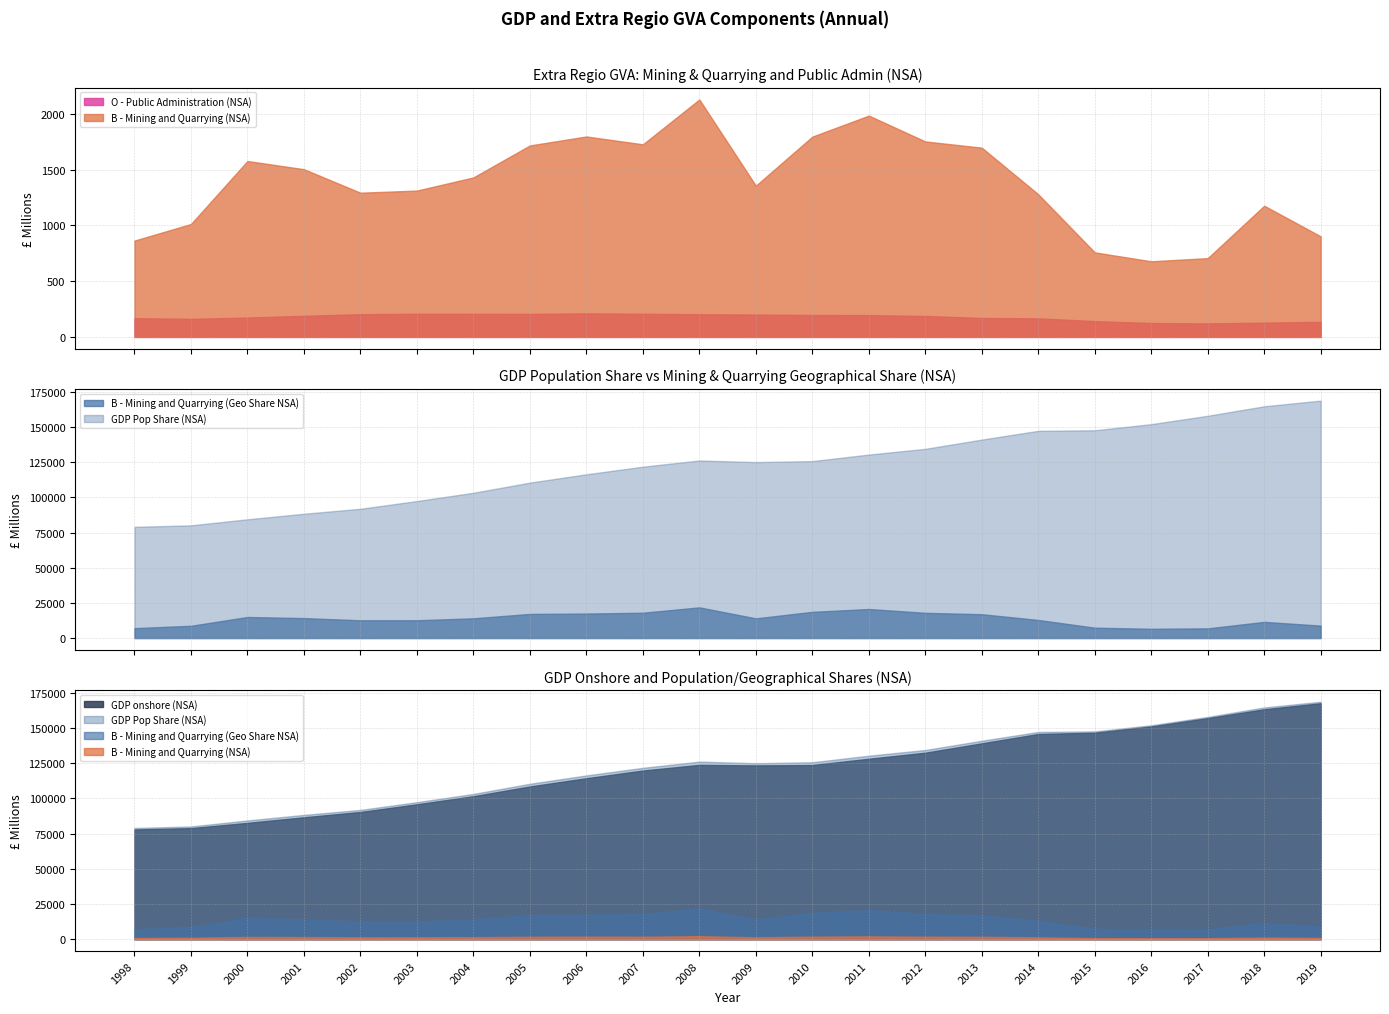

True or false: GDP onshore (NSA) and B - Mining and Quarrying (NSA) cross at least once.

False